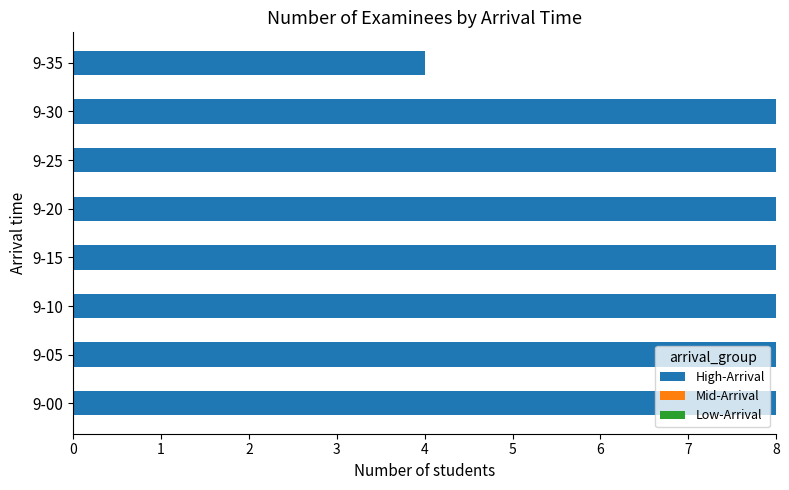

True or false: the data shows 2 at 9-30.

False